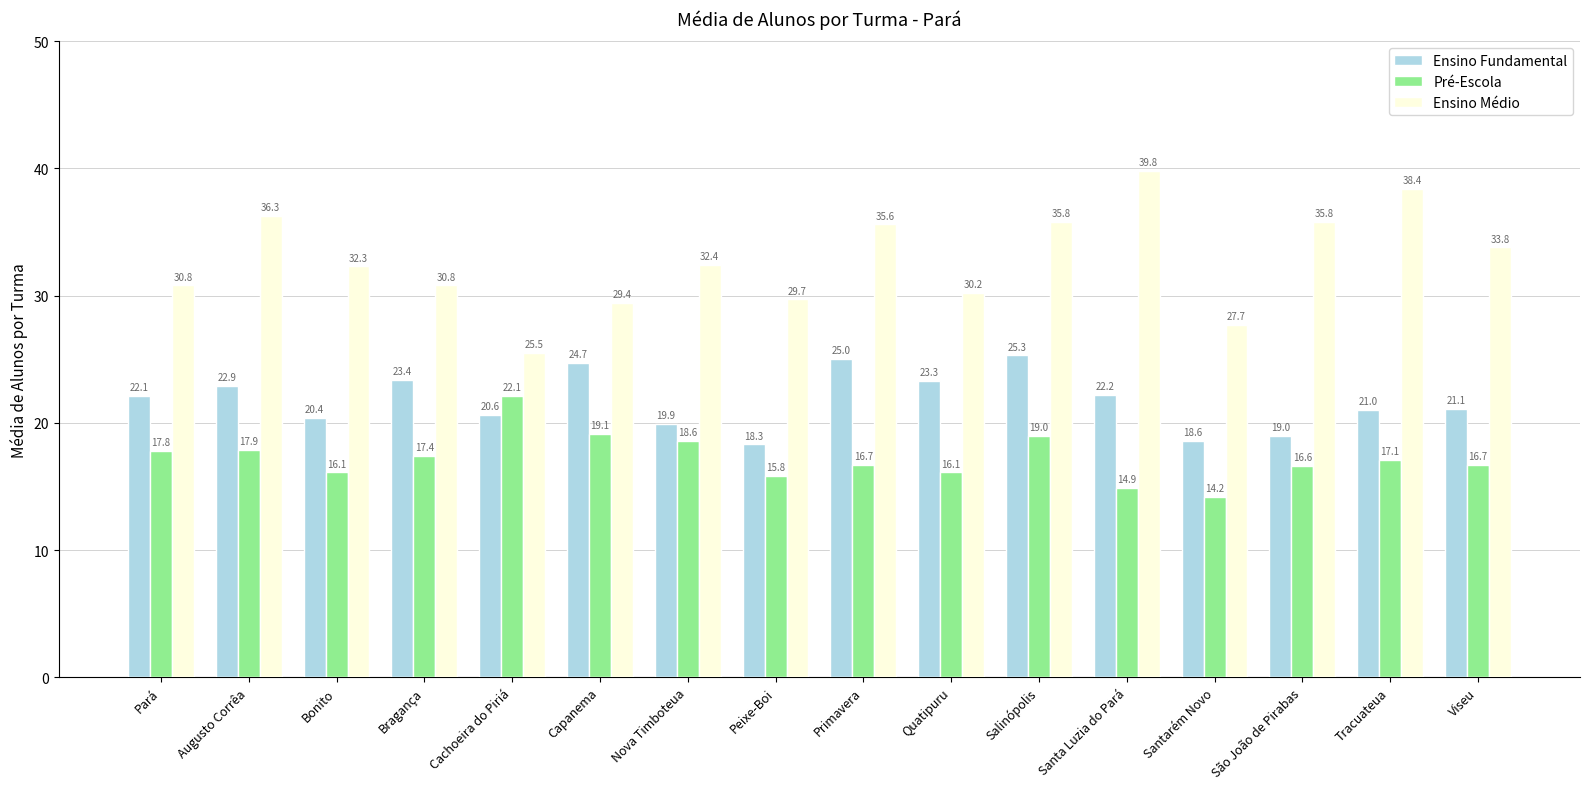

The value of Ensino Fundamental at Santa Luzia do Pará is 22.2. True or false?

True